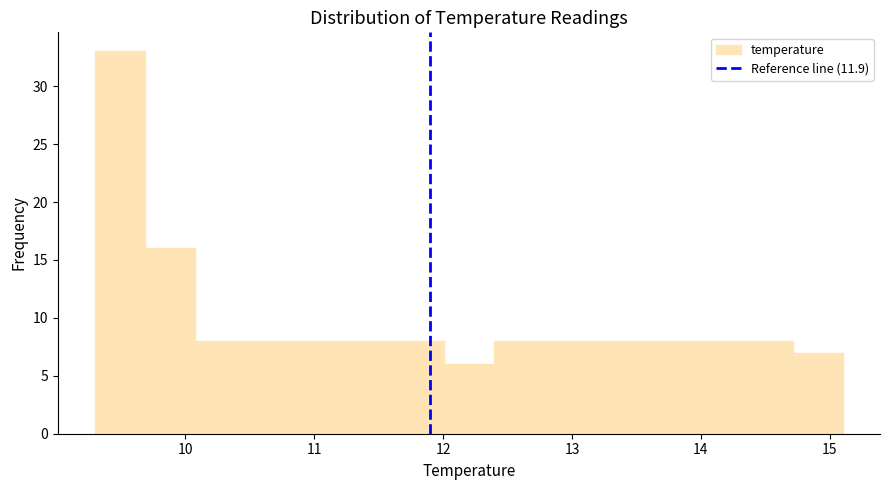

Around what value on the x-axis is the tallest bar? Give the approximate position of its centre, as read against the axis.

9.5